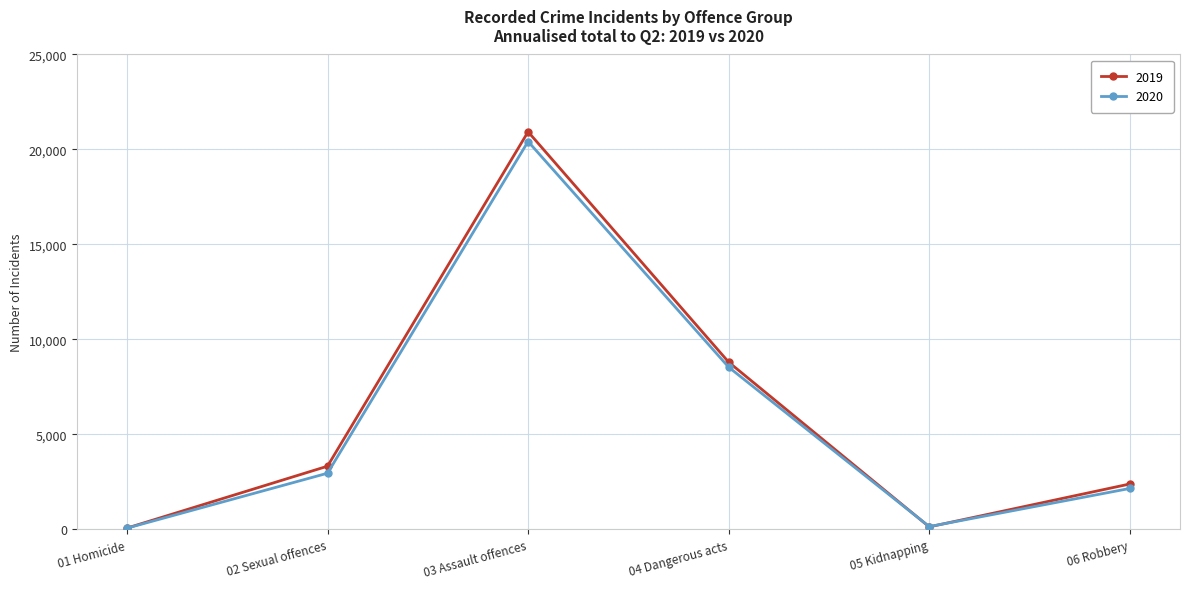

What is the total value across all series at 01 Homicide?

128